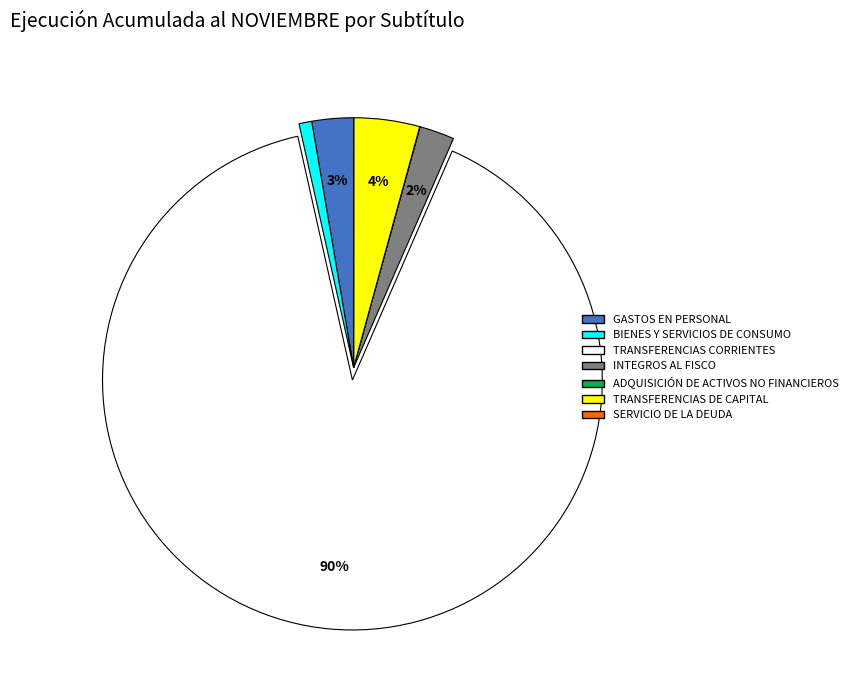

Is the sum of TRANSFERENCIAS CORRIENTES and INTEGROS AL FISCO greater than half?

Yes